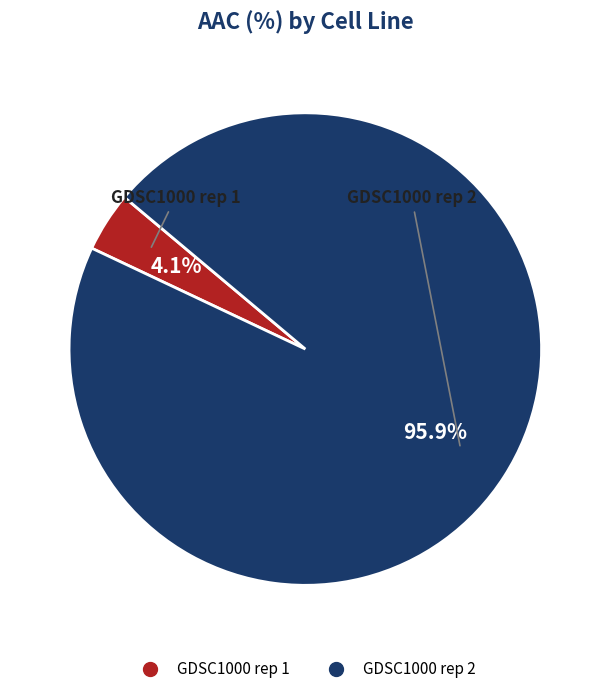

How many segments does this pie chart have?

2